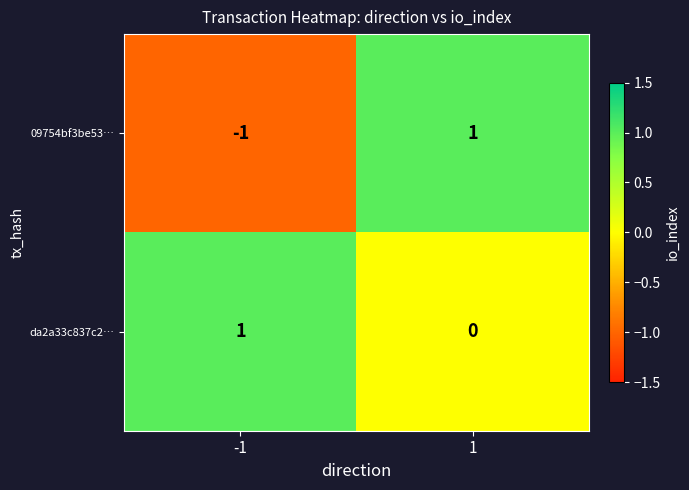

What is the spread (max minus min) of values at -1?

2